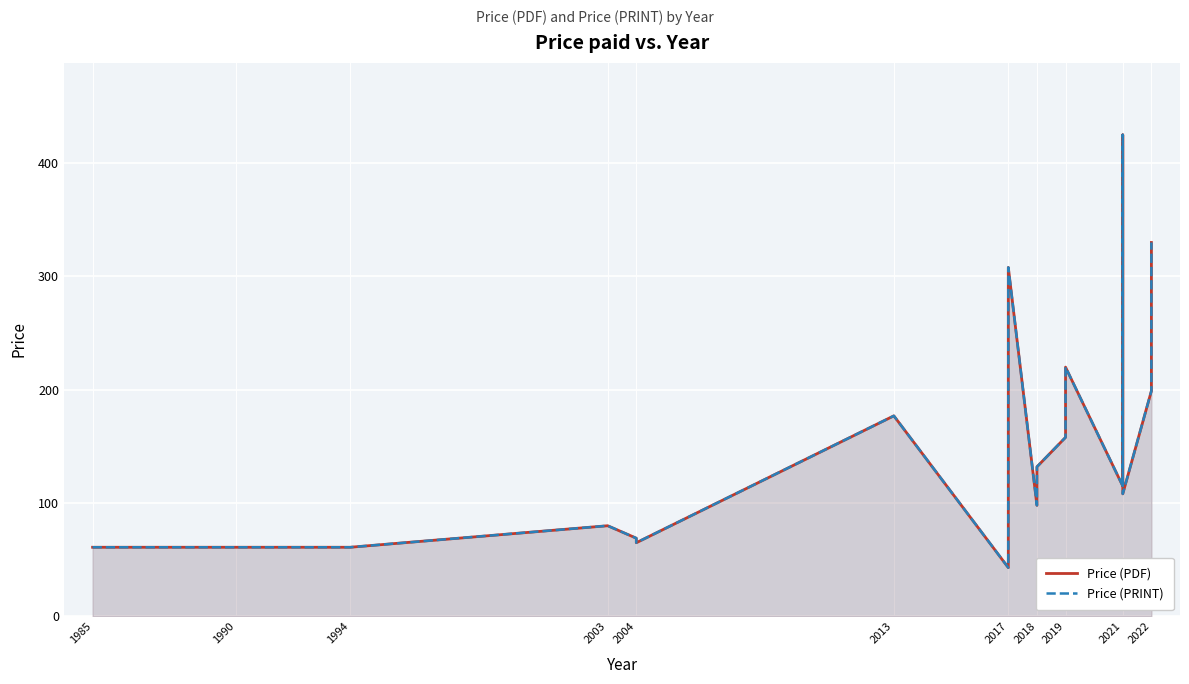

What is the maximum value for Price (PRINT)?

425.0